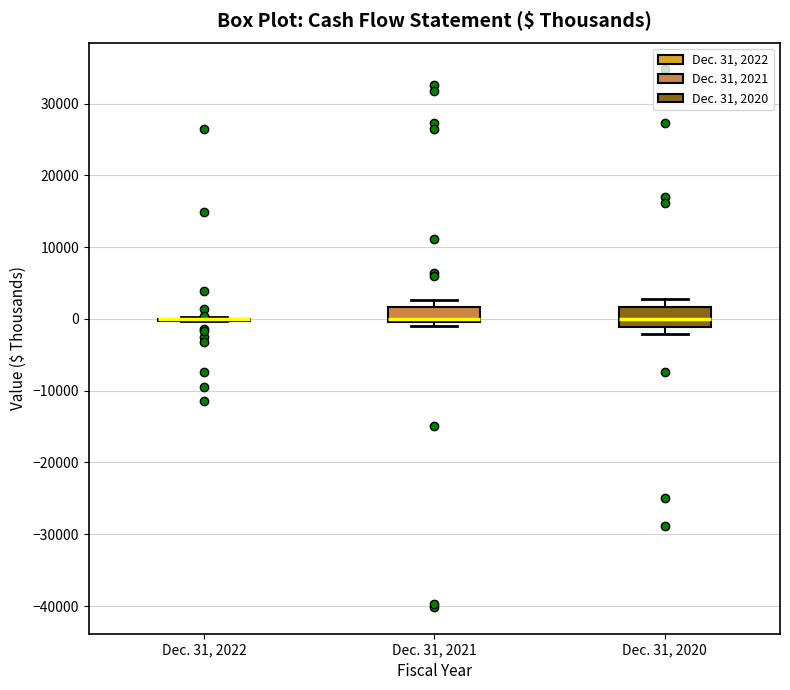

Reading left to right, read every box against the y-axis: the position of its median line, the range the box covers, and the ends of its whiskers. The values are not printed on the chart, so give them approximately, as read against the axis.

Dec. 31, 2022: box collapsed to a line at 0, whiskers 0 to 0
Dec. 31, 2021: median 0 (just above the box's lower edge), box 0 to 2000, whiskers -1000 to 3000
Dec. 31, 2020: median 0, box -1000 to 2000, whiskers -2000 to 3000